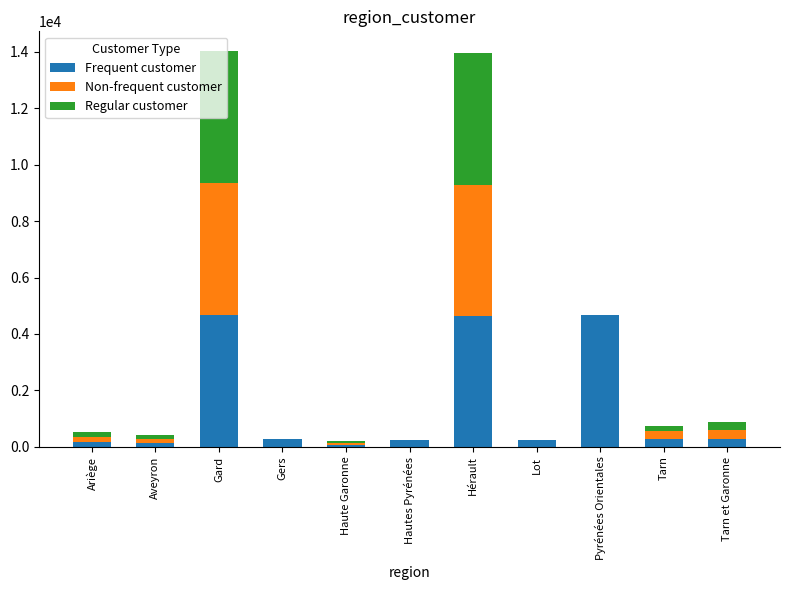

What is the maximum value for Frequent customer?

4683